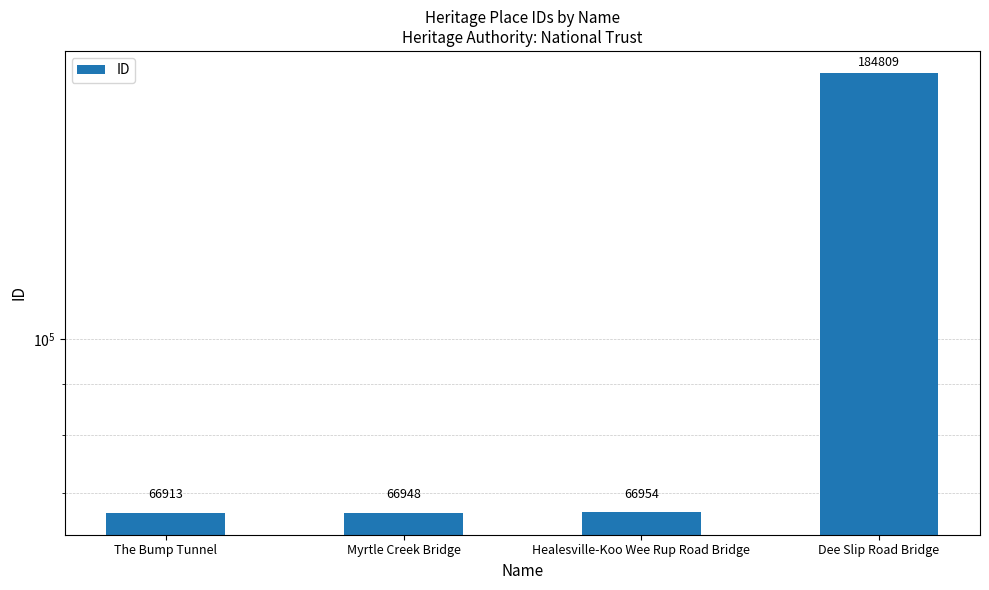

List the labels in order of value, largest first.

Dee Slip Road Bridge, Healesville-Koo Wee Rup Road Bridge, Myrtle Creek Bridge, The Bump Tunnel